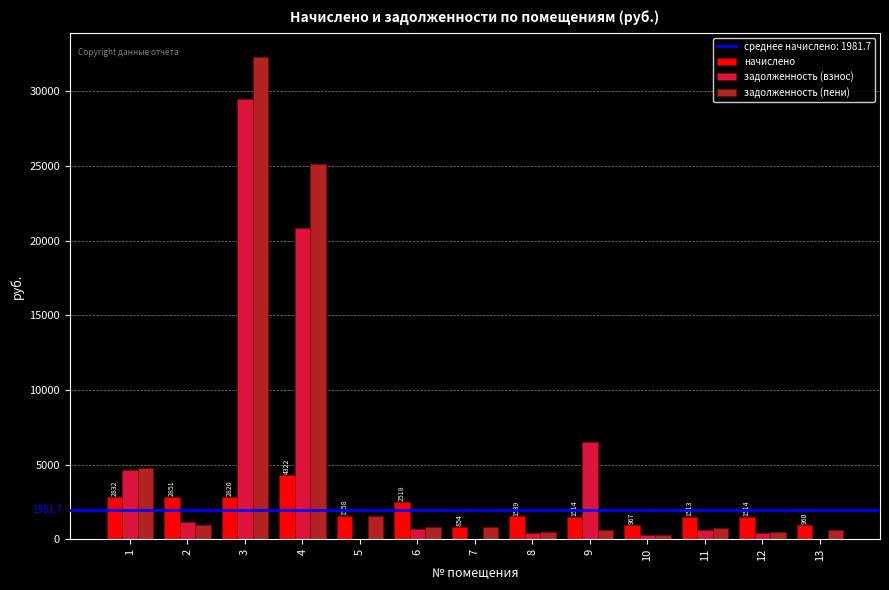

At which category is the sum across all series the highest?

3